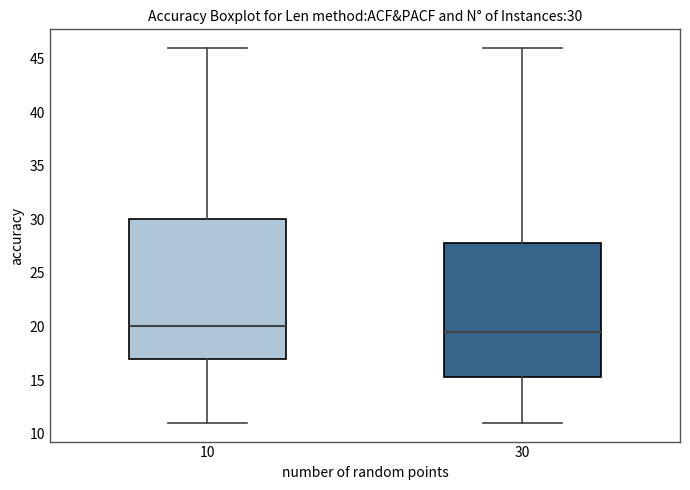

Comparing the boxes themselves (not the whiskers), which one is the tallest?

10